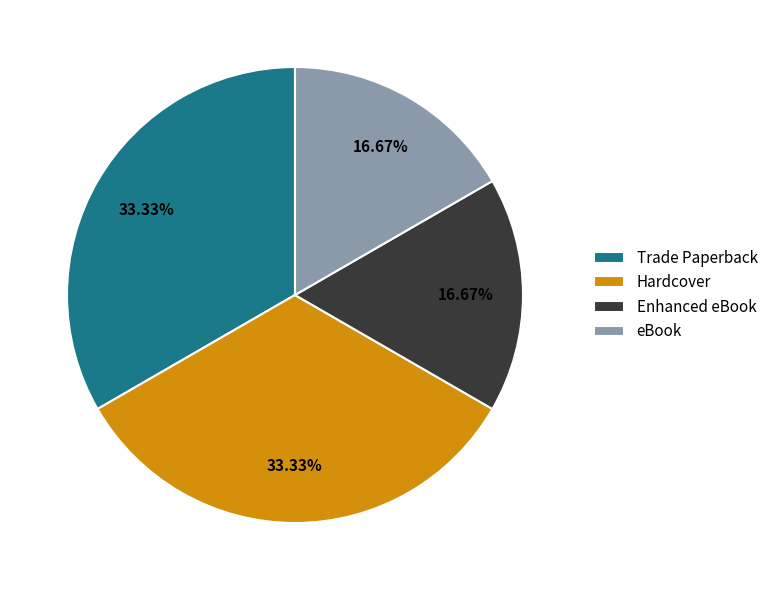

Is it true that Hardcover is 33% of the pie?

True